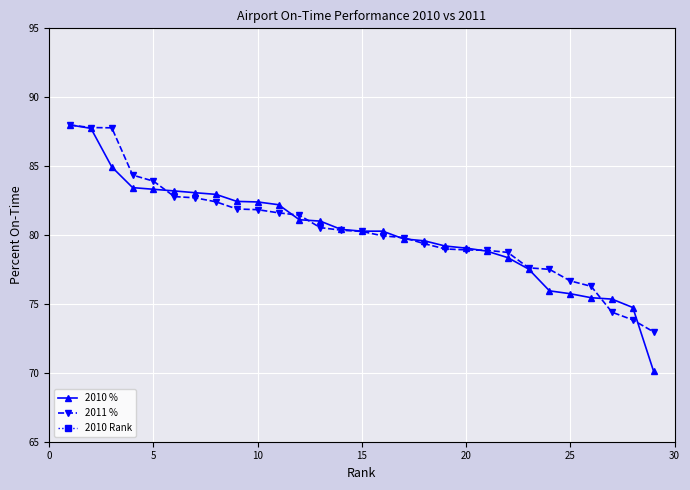

How many lines are shown in the chart?

3